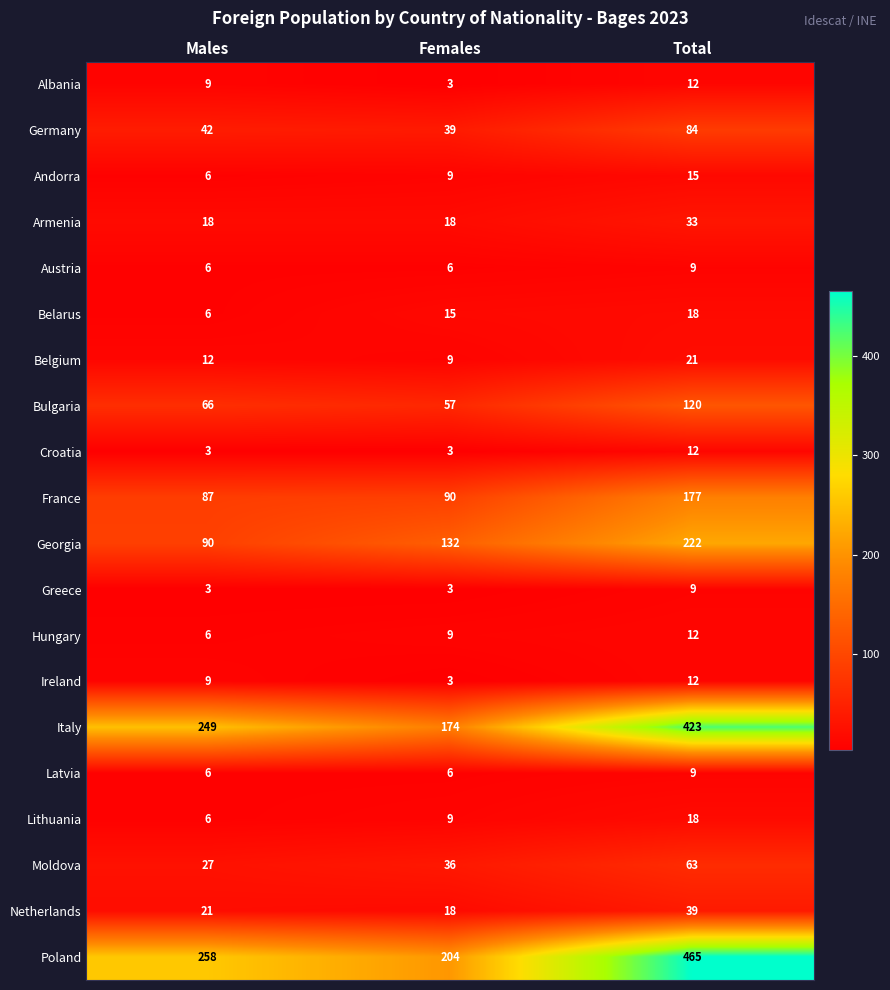

Which series has the widest spread of values?

Poland